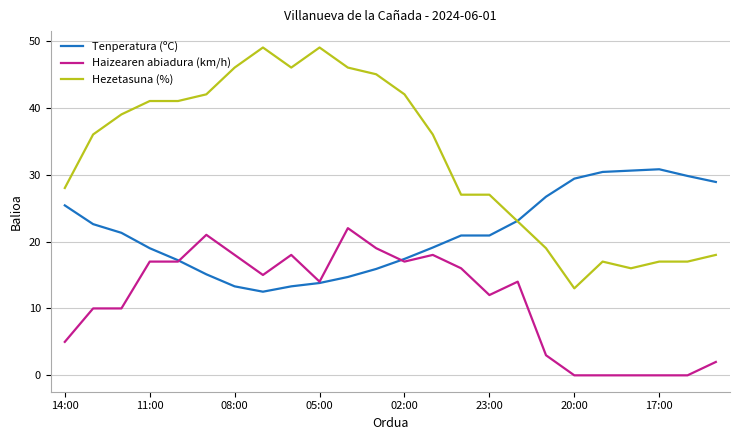

True or false: Tenperatura (ºC) and Haizearen abiadura (km/h) intersect in this chart.

True